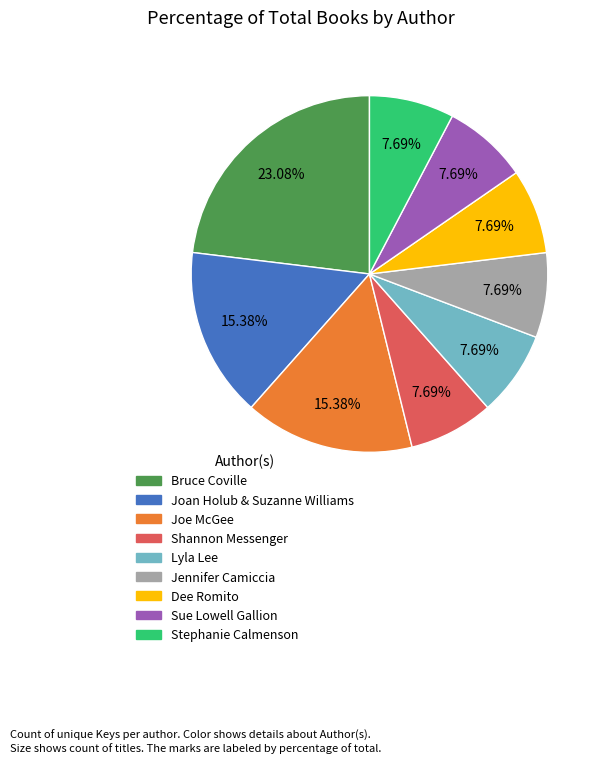

To the nearest percent, what is the difference between the largest and smallest slice percentages?

15%